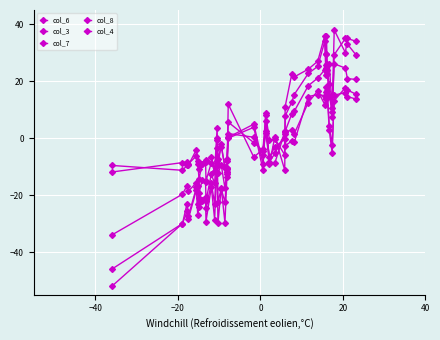

What is the average value of the col_6 series?

-0.6